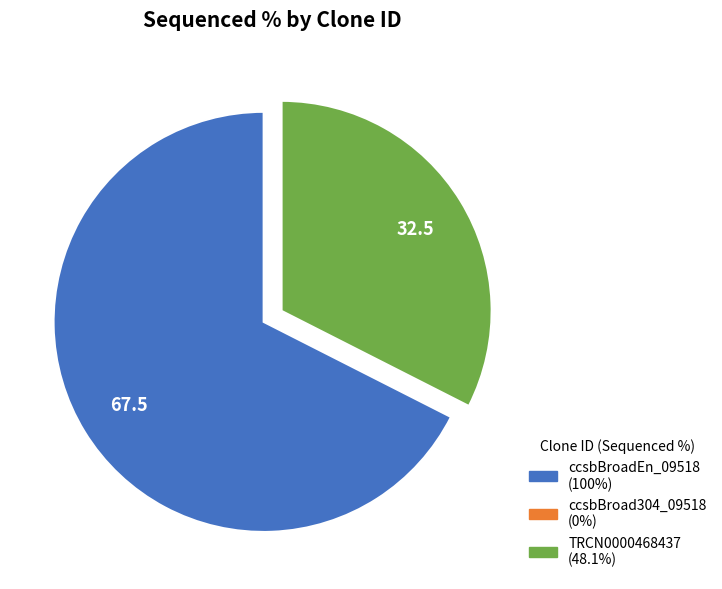

What is the largest slice in the pie chart?

ccsbBroadEn_09518